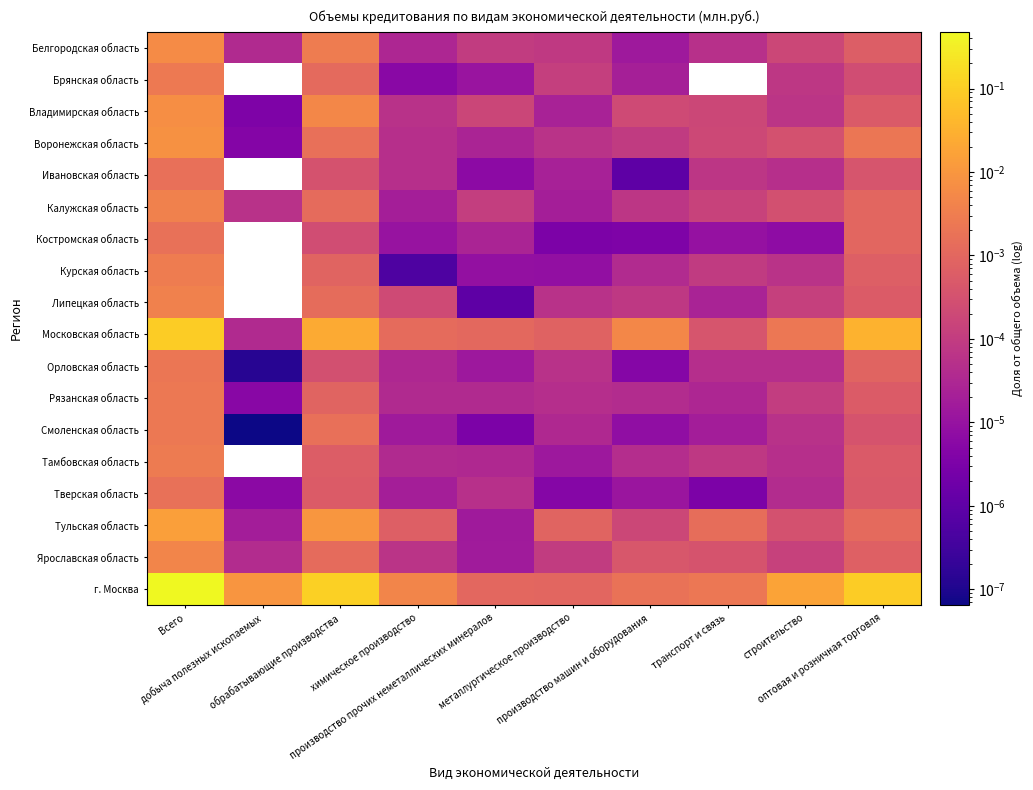

What is the greatest value displayed?

0.5